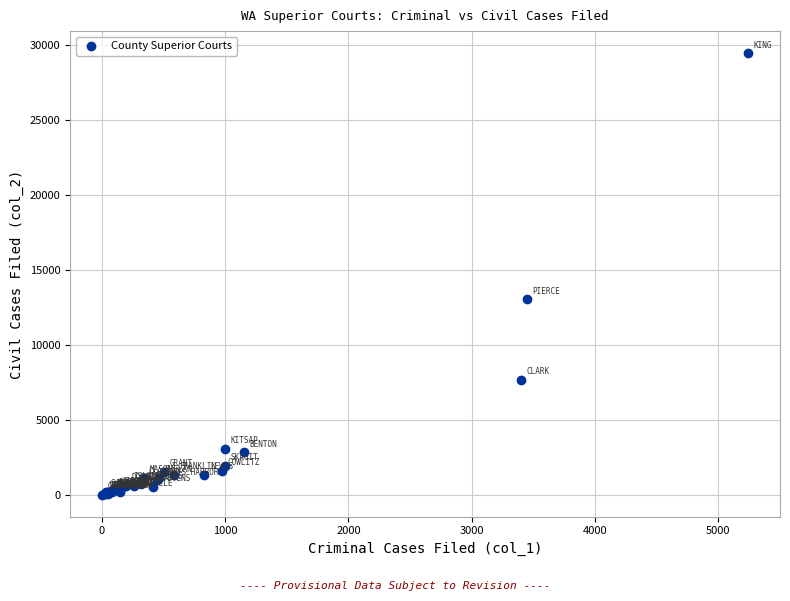

What Y value in the scatter plot is closest to 14733?

13036